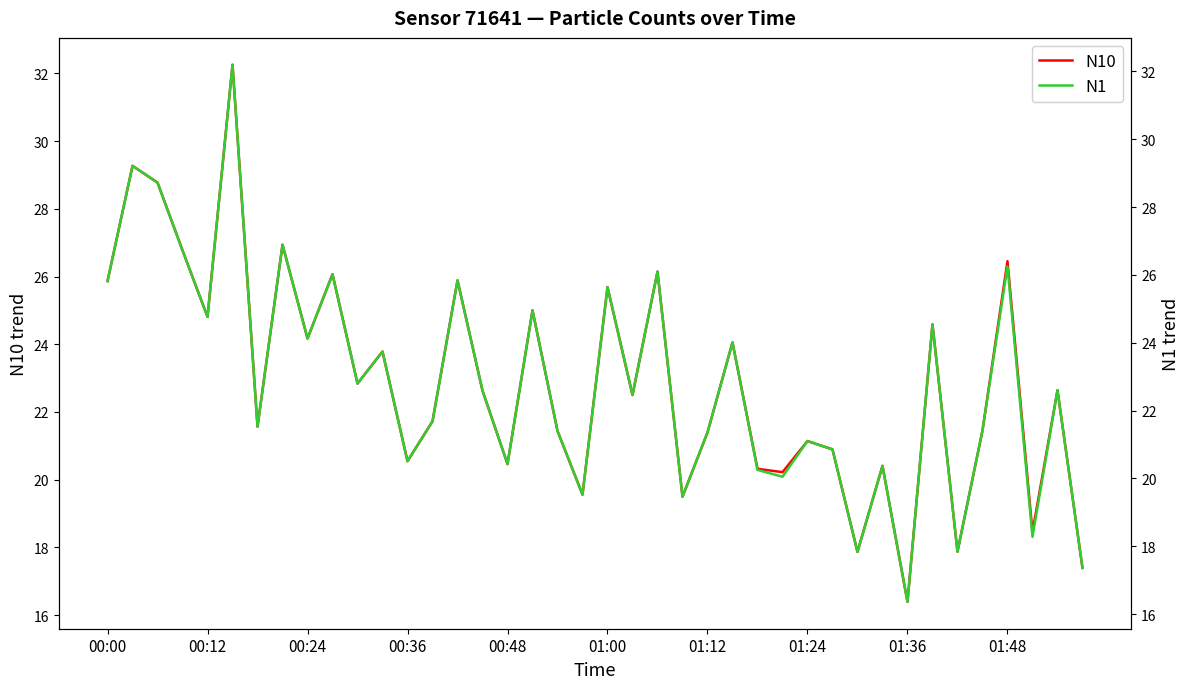

In N1, how many points are higher than both neighbors (excluding endpoints)?

15